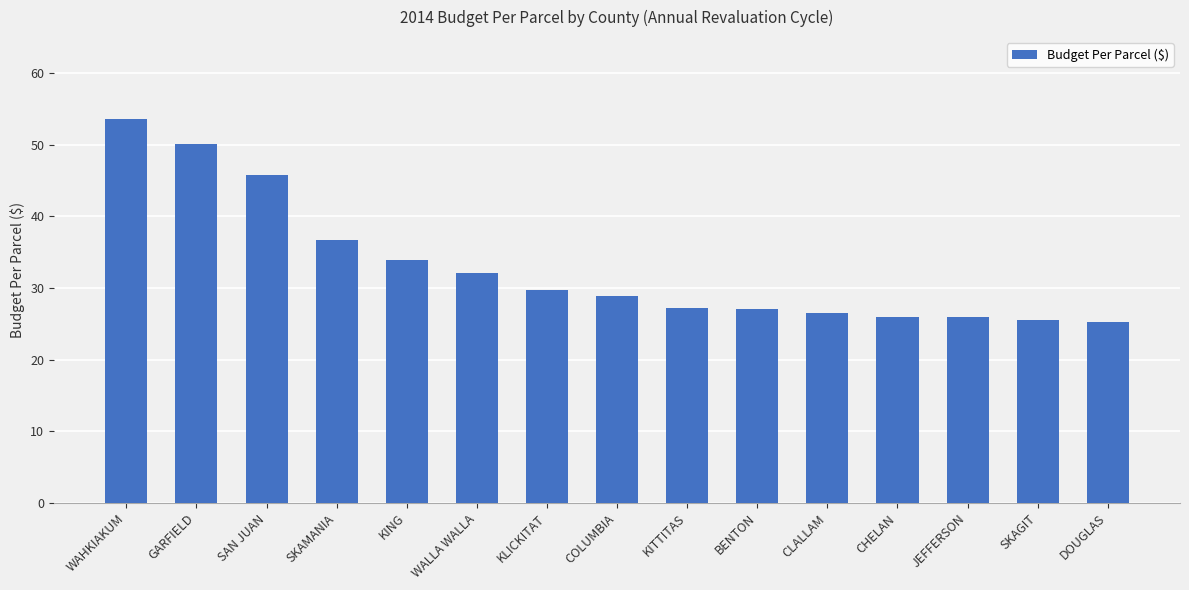

What is the difference between the values at CHELAN and GARFIELD?

24.1